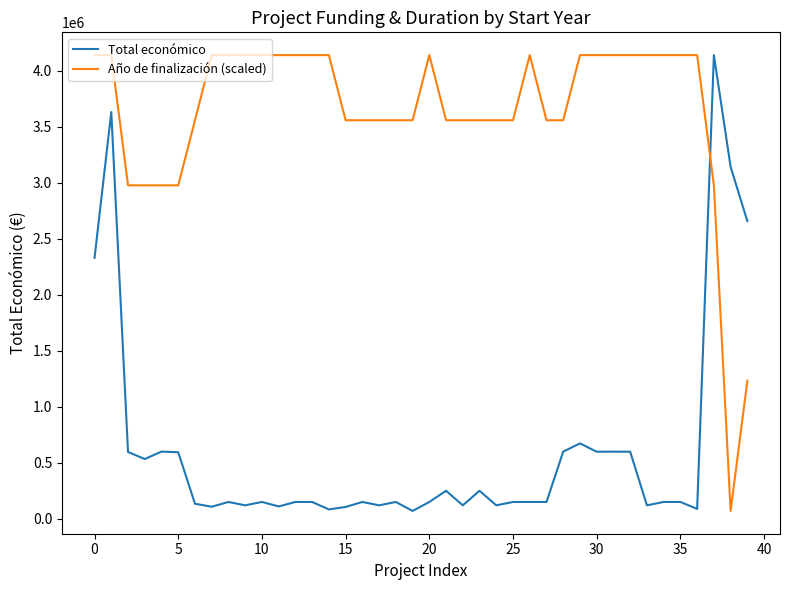

What are all the series names shown in the legend?

Total económico, Año de finalización (scaled)